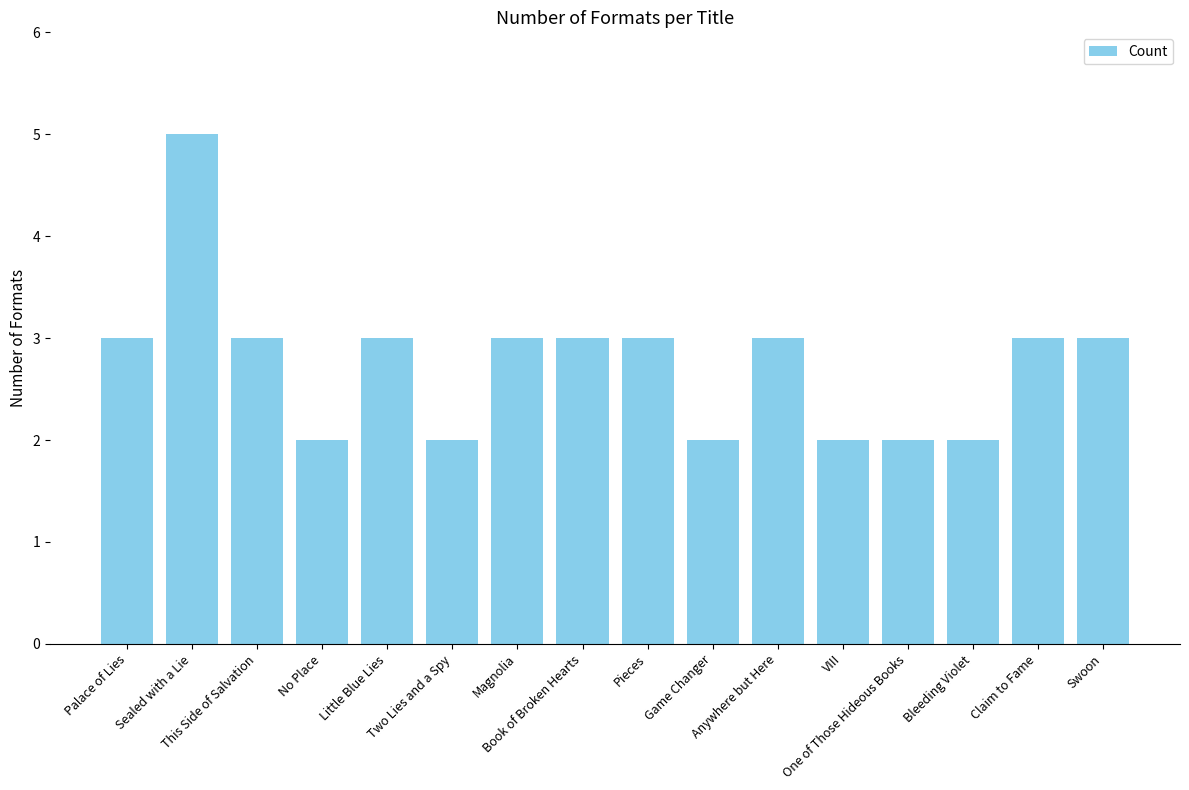

What is the greatest value displayed?

5